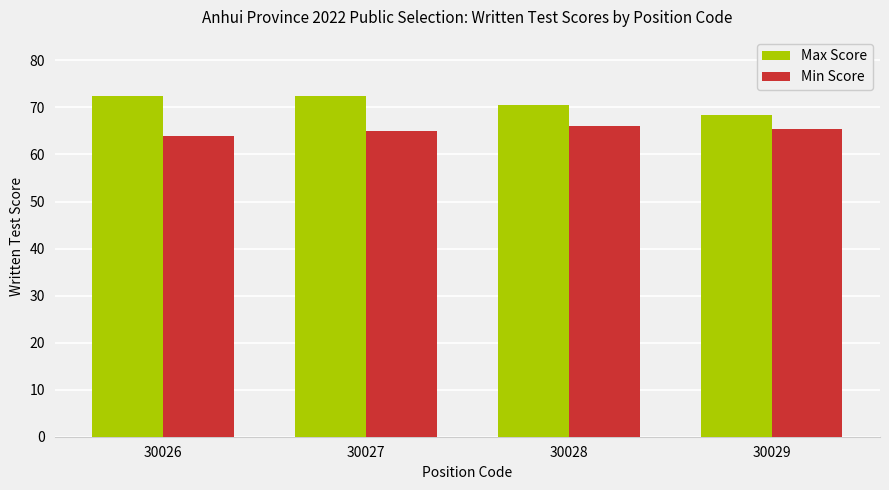

Reading left to right, list all the values displayed in this chart.

Max Score: 30026=72.5	30027=72.5	30028=70.5	30029=68.5
Min Score: 30026=64.0	30027=65.0	30028=66.0	30029=65.5